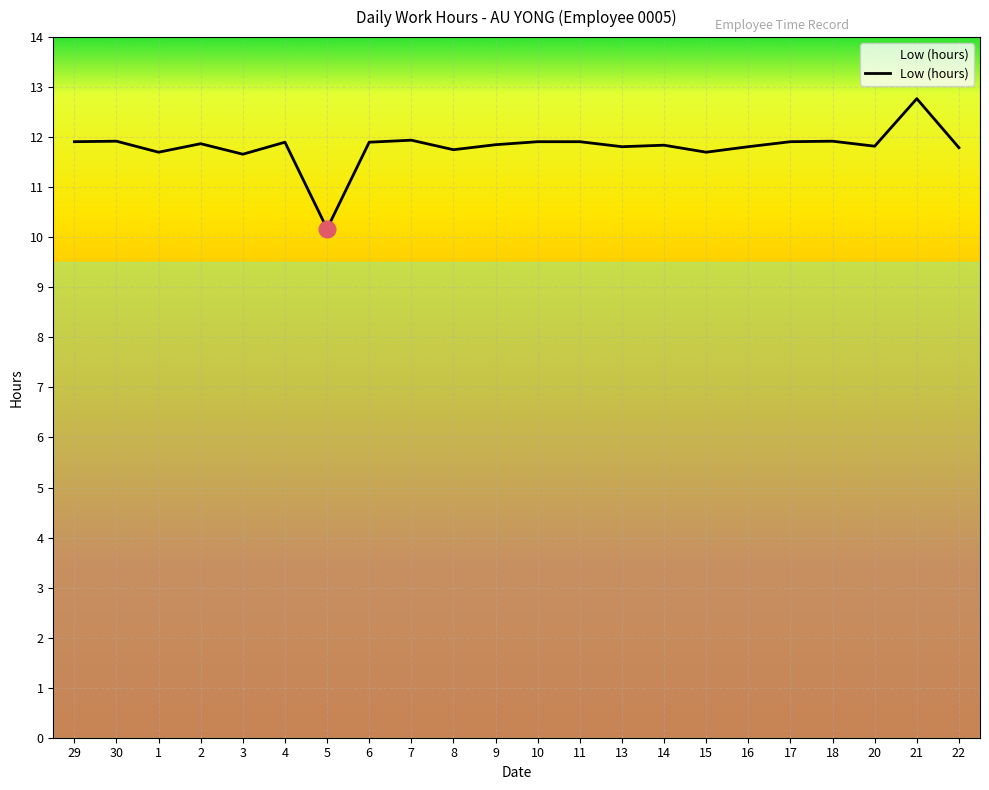

What is the greatest value displayed?

12.8